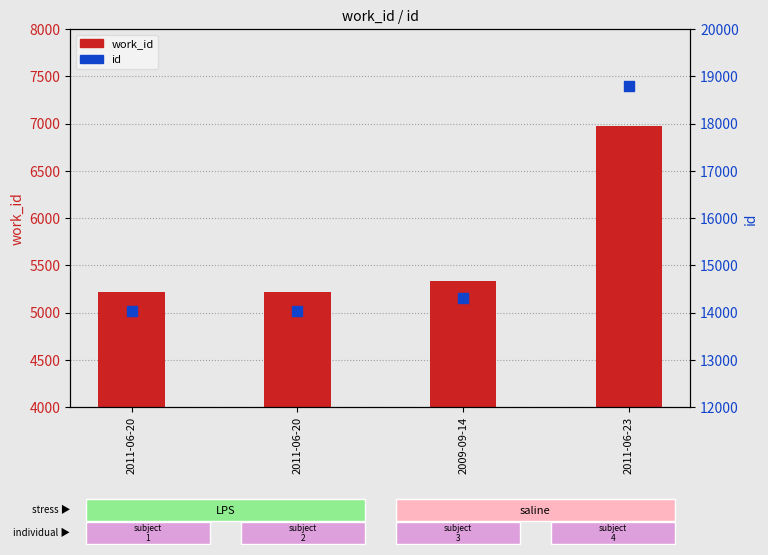

At which category is the sum across all series the highest?

2011-06-23